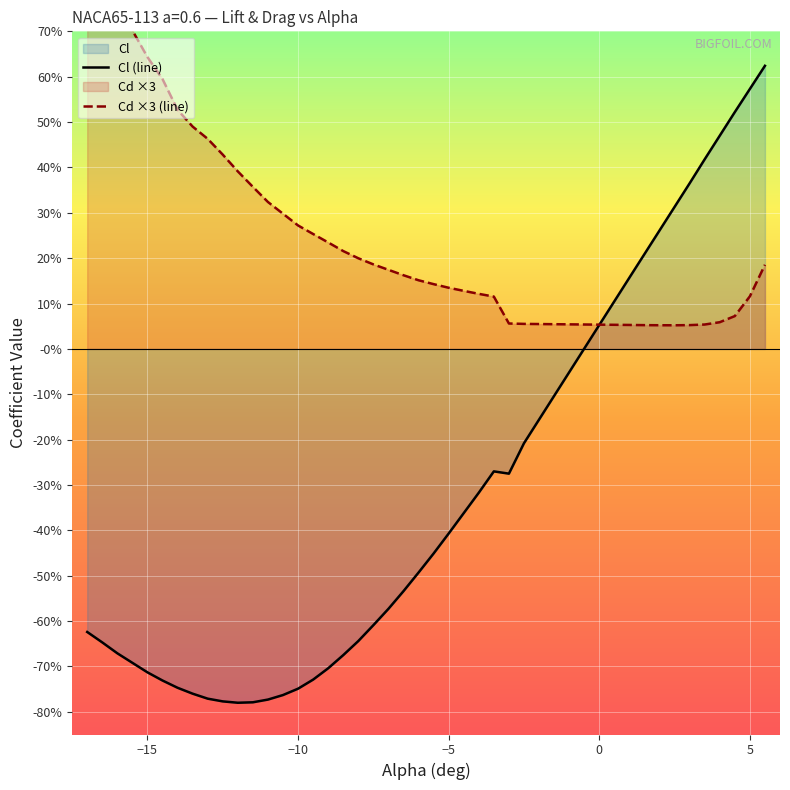

Which series has the widest spread of values?

Cl (line)